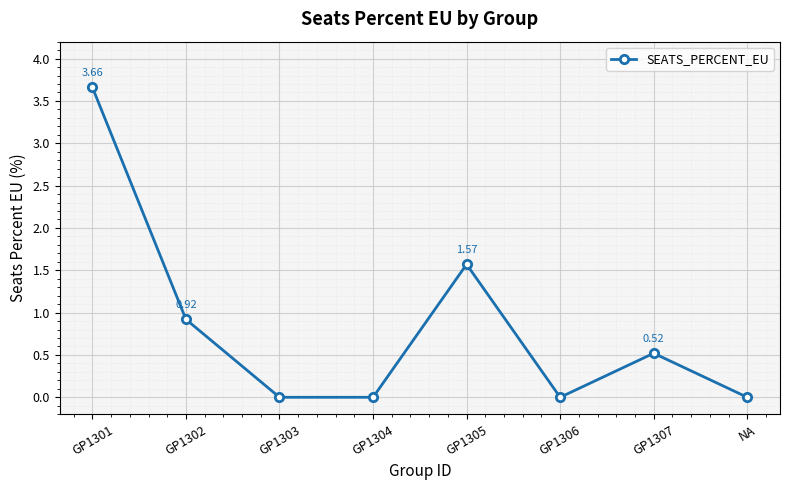

How many data points are above 0?

4